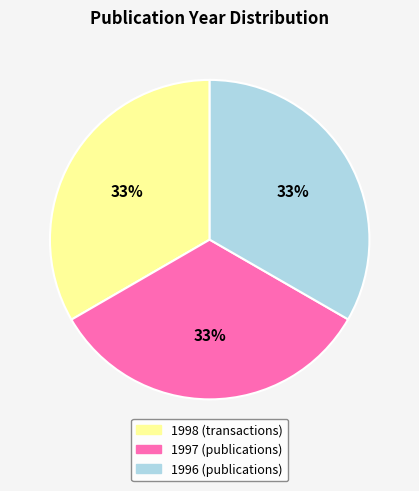

To the nearest percent, what portion does 1997 (publications) represent?

33%